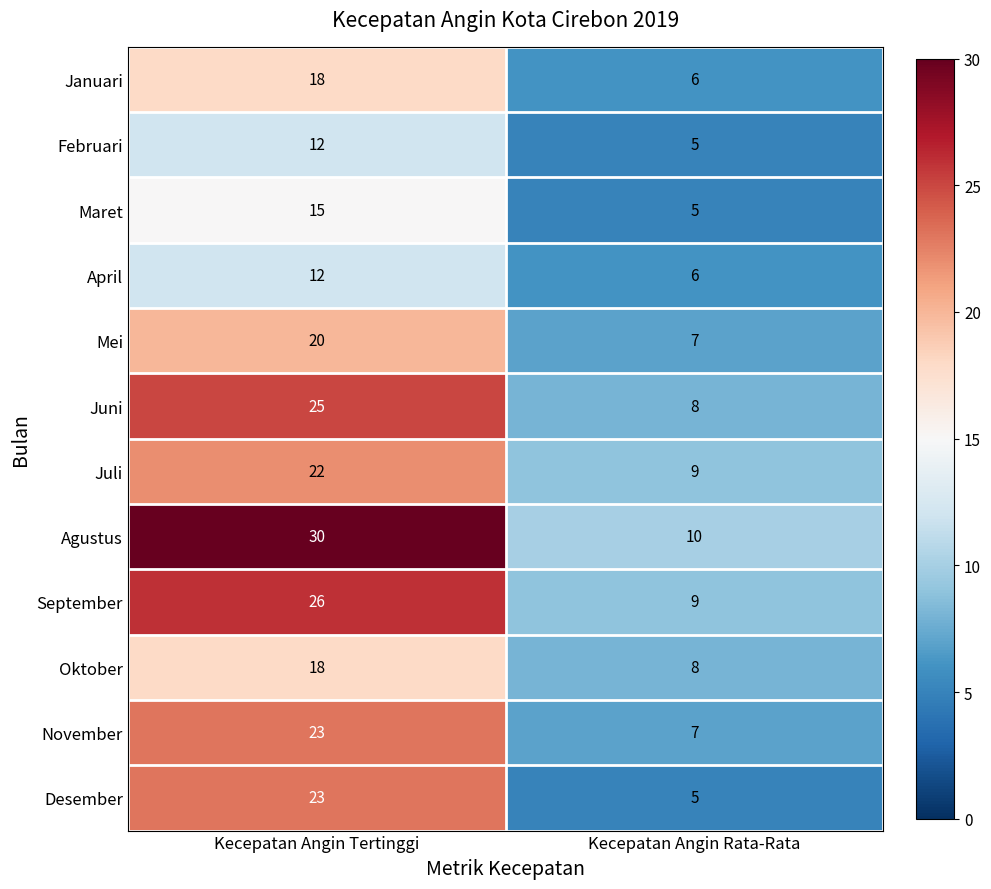

Is it true that April equals 9 at Kecepatan Angin Rata-Rata?

False